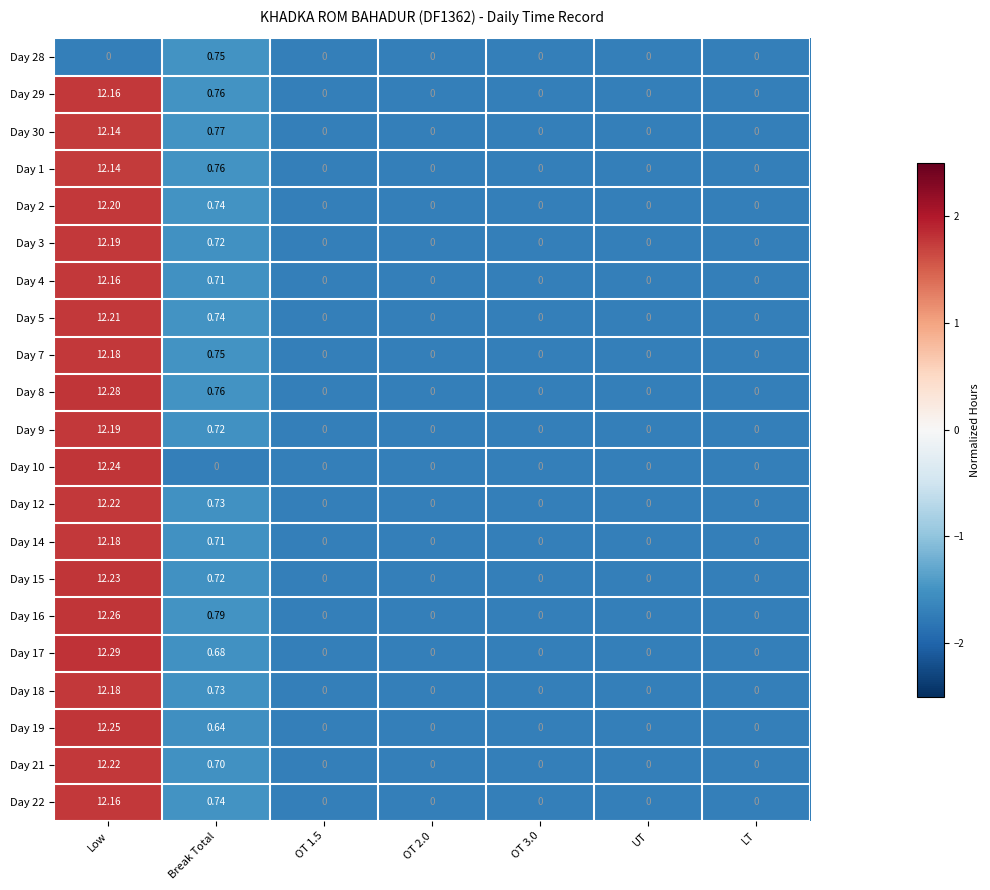

At which category is the sum across all series the highest?

Low